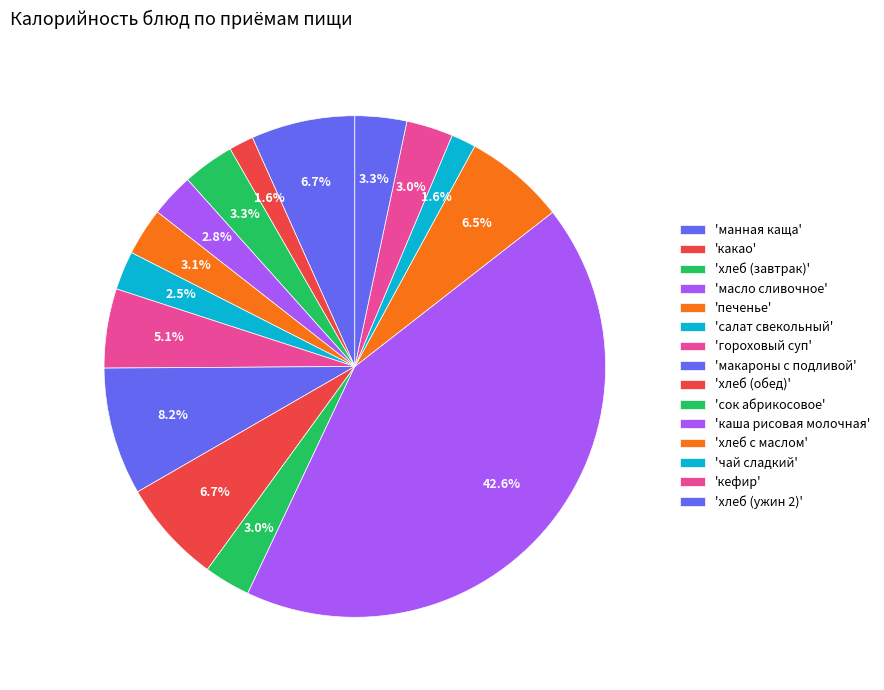

How many segments does this pie chart have?

15